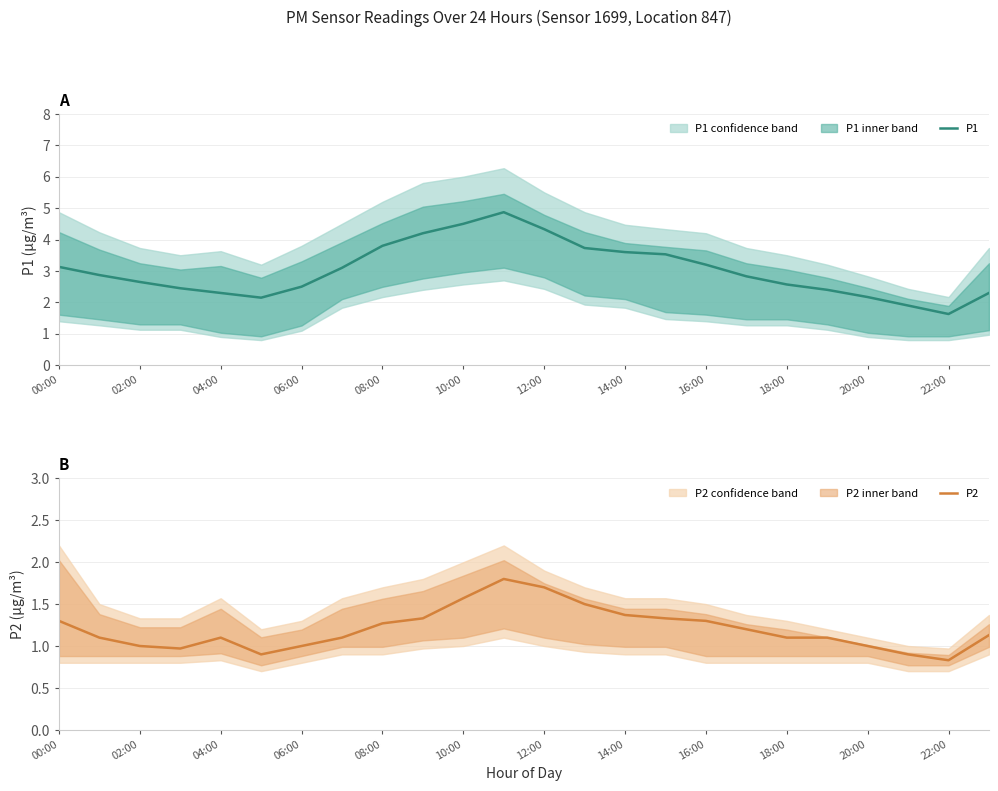

What is the lowest value of the P2 series?

0.8